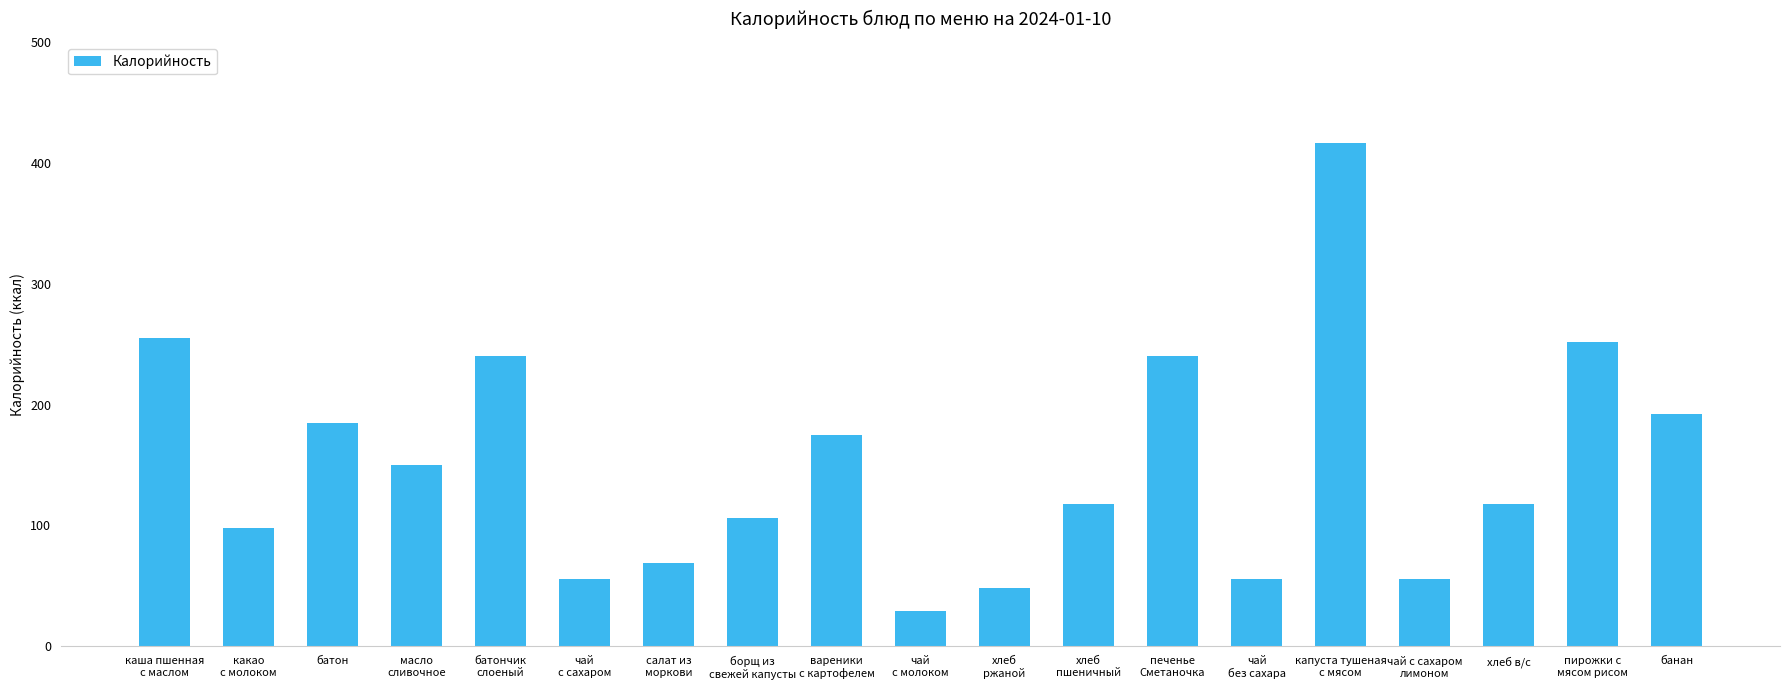

At which category does the chart reach its peak across all series?

капуста тушеная
с мясом